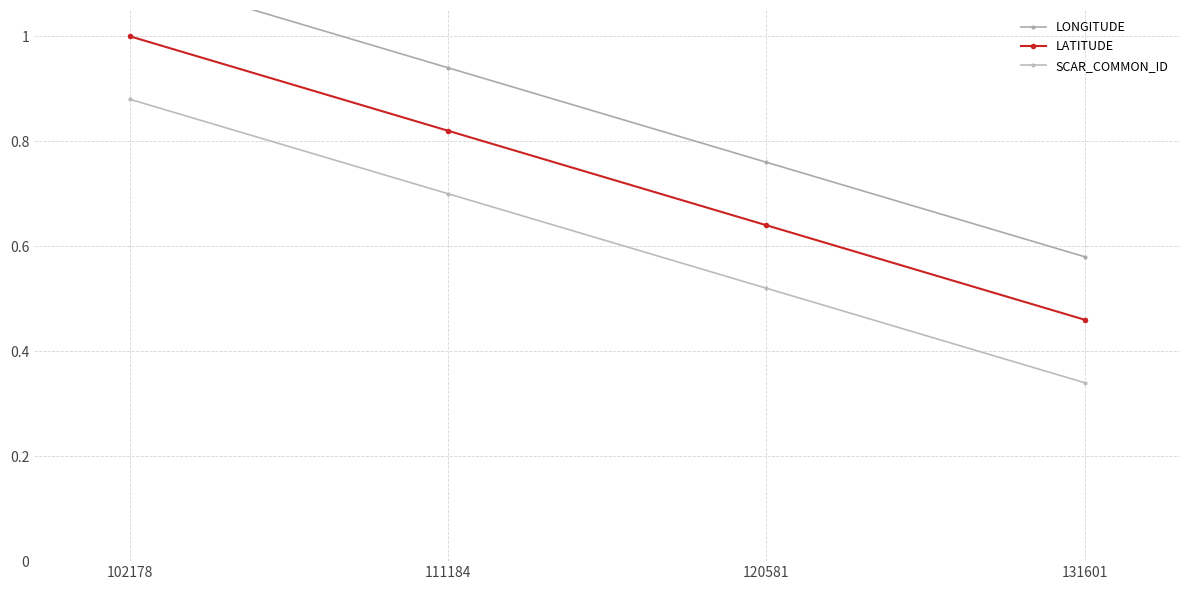

Where is LATITUDE nearest to the value 0?

131601